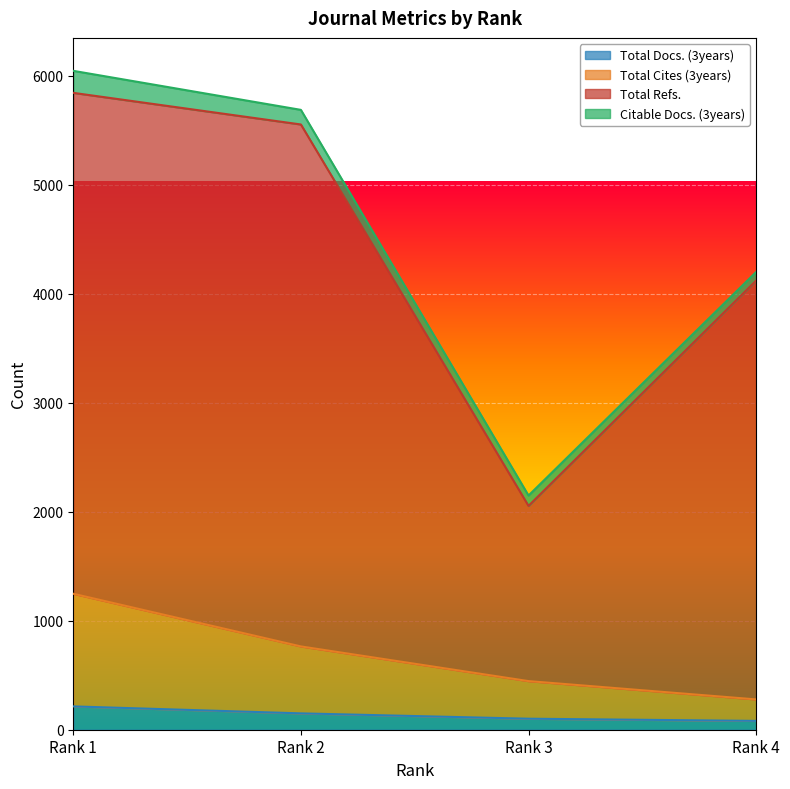

True or false: Total Cites (3years) has a value of 446 at Rank 3.

True